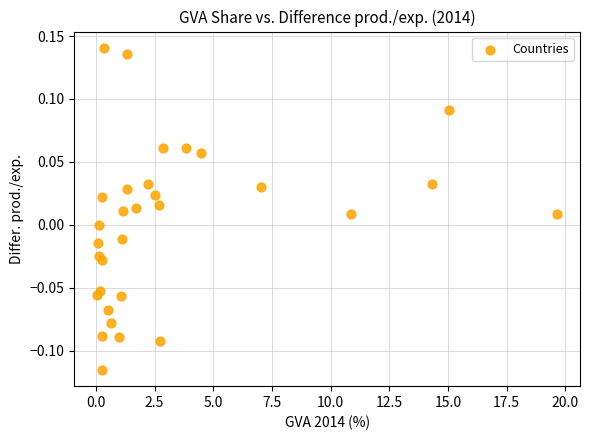

What is the range of X values (max minus min)?

19.6